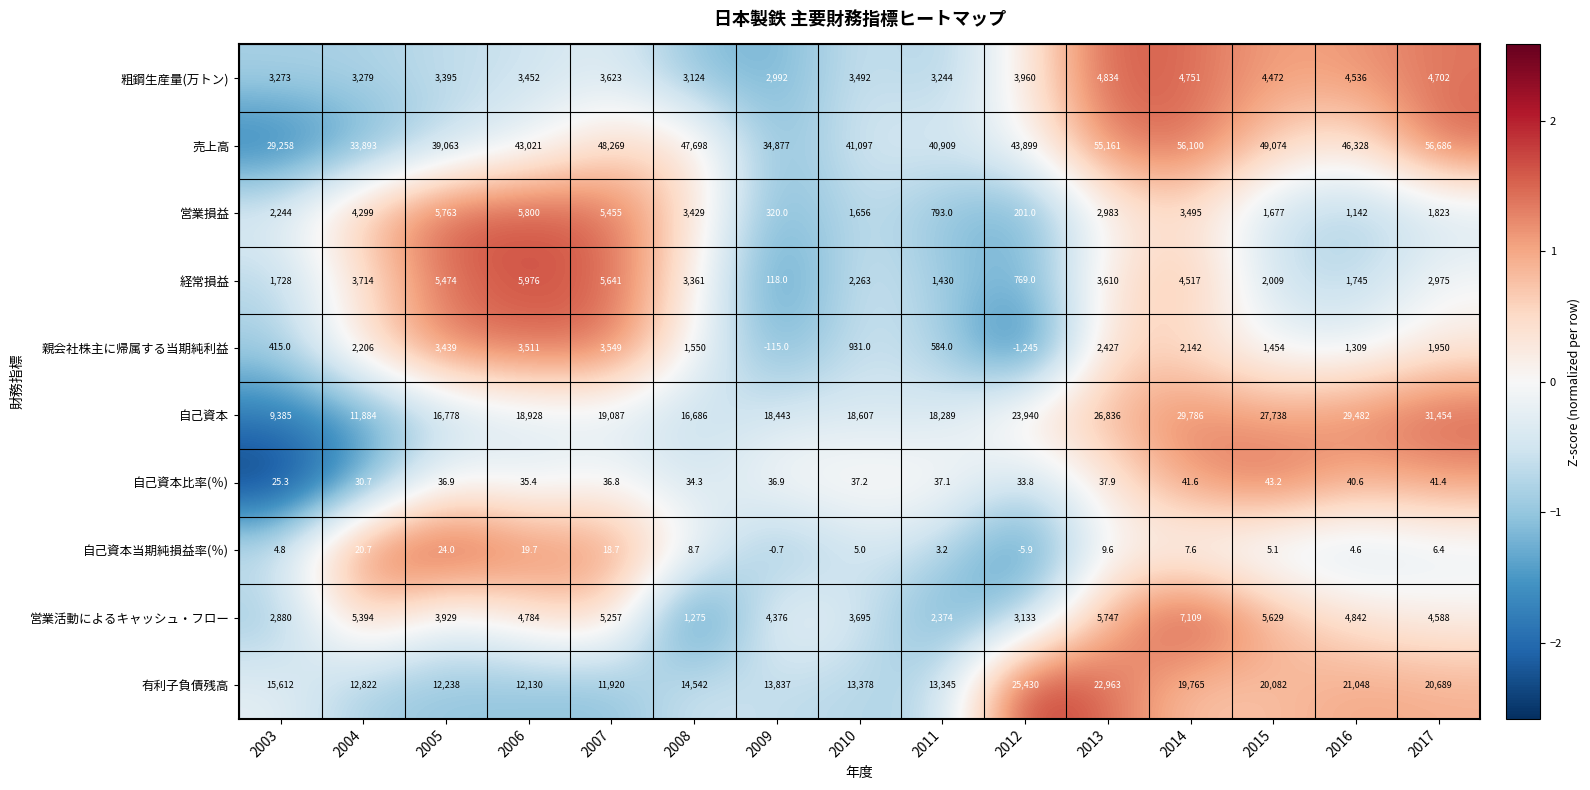

What is the difference between the 自己資本比率(％) values at 2014 and 2011?

4.5